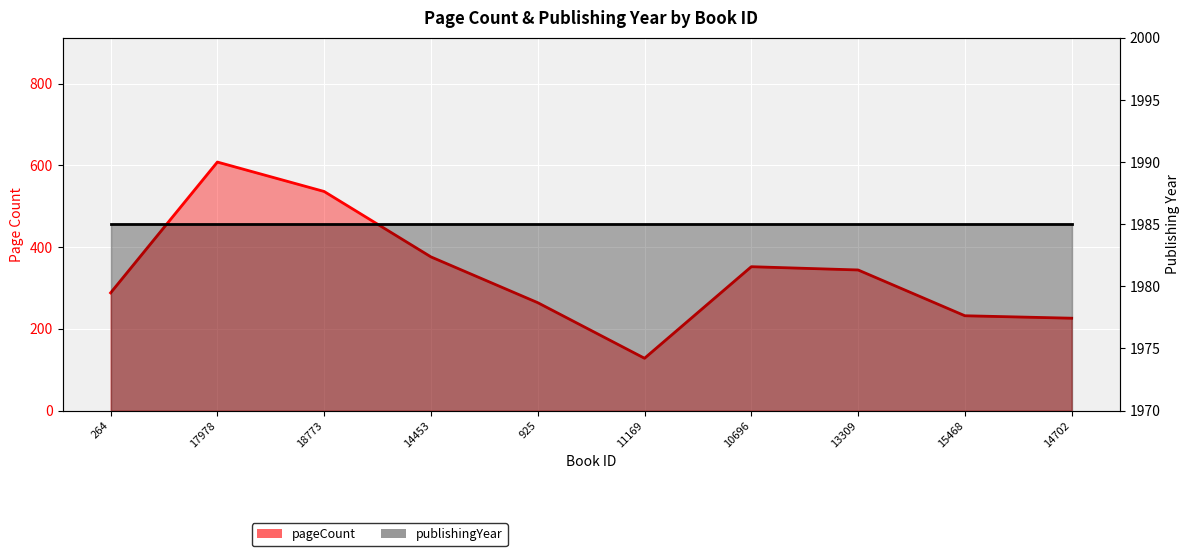

Reading right to left, what are all the values shown in this chart?

226	232	344	352	128	264	376	536	608	288